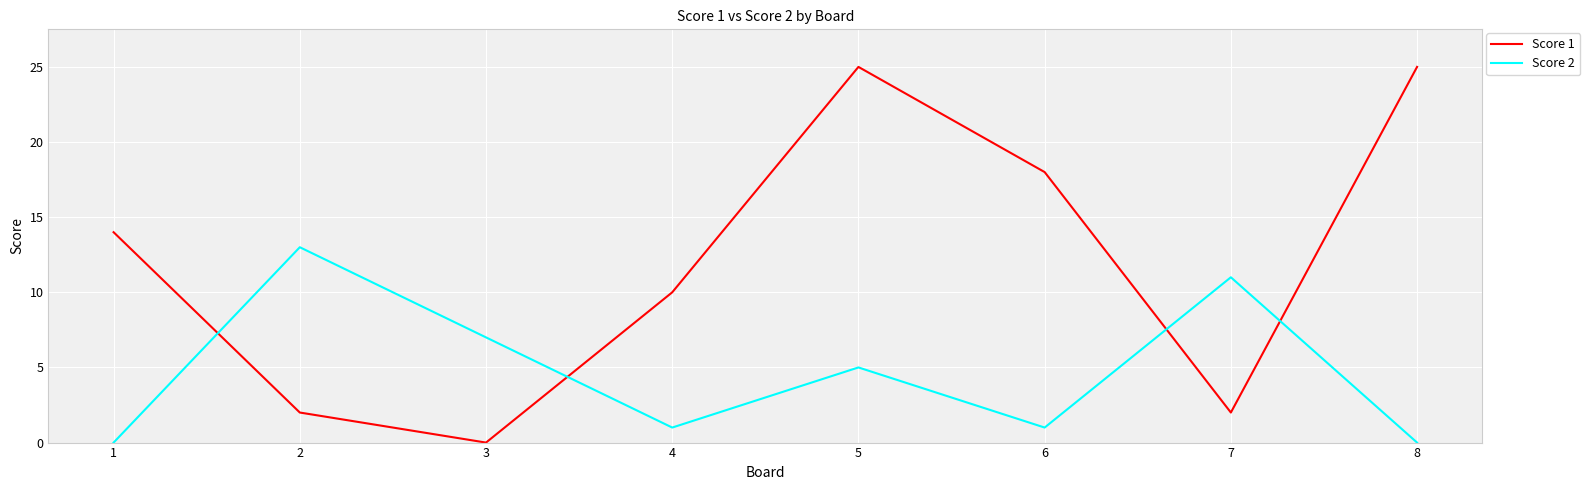

Where do Score 1 and Score 2 first cross each other?

1 and 2